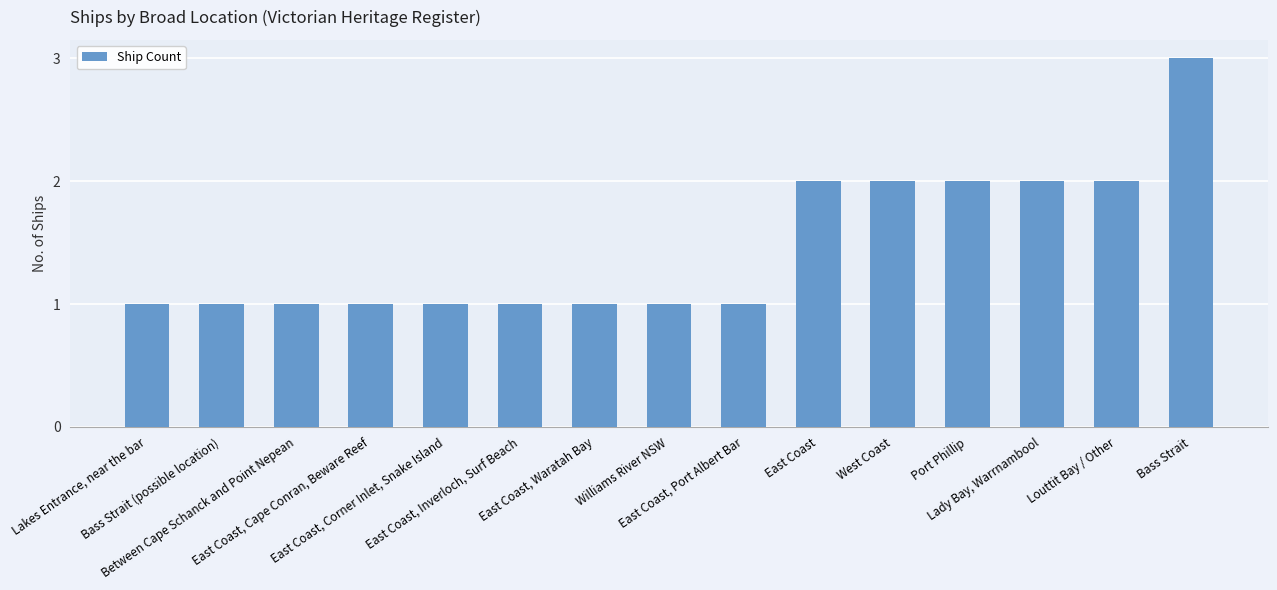

What value does the data have at East Coast, Corner Inlet, Snake Island?

1